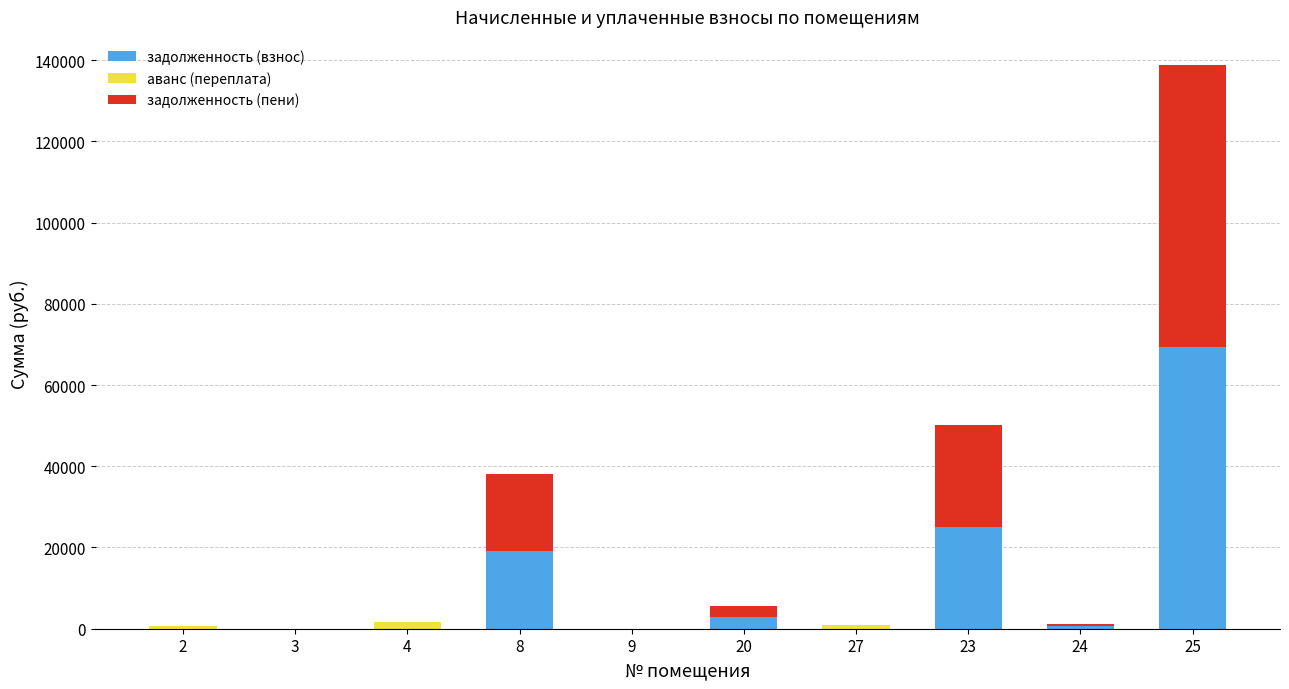

What is the sum of all задолженность (взнос) values?

116984.3